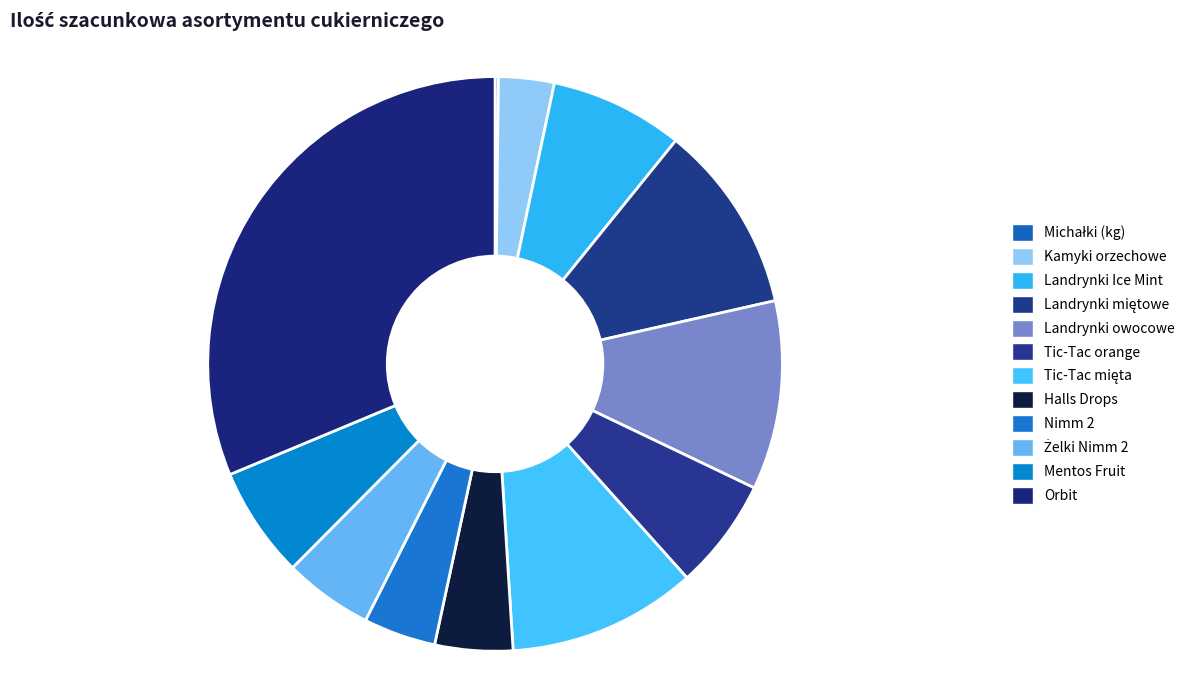

Which slice is the smallest?

Michałki (kg)